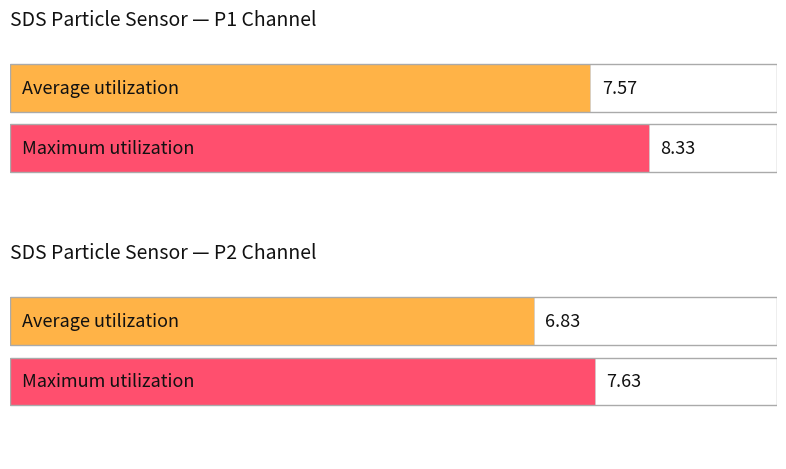

How many groups of bars are there?

2